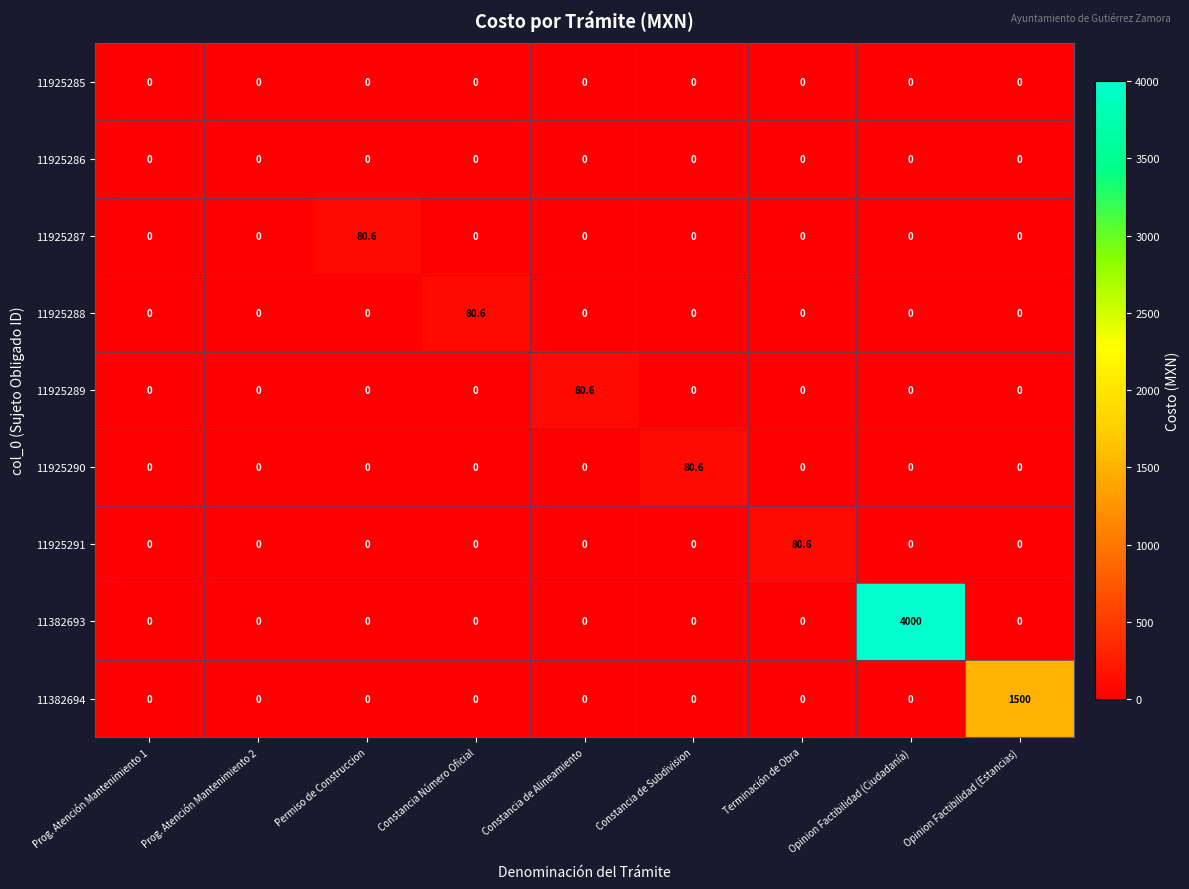

What is the maximum value for 11382693?

4000.0